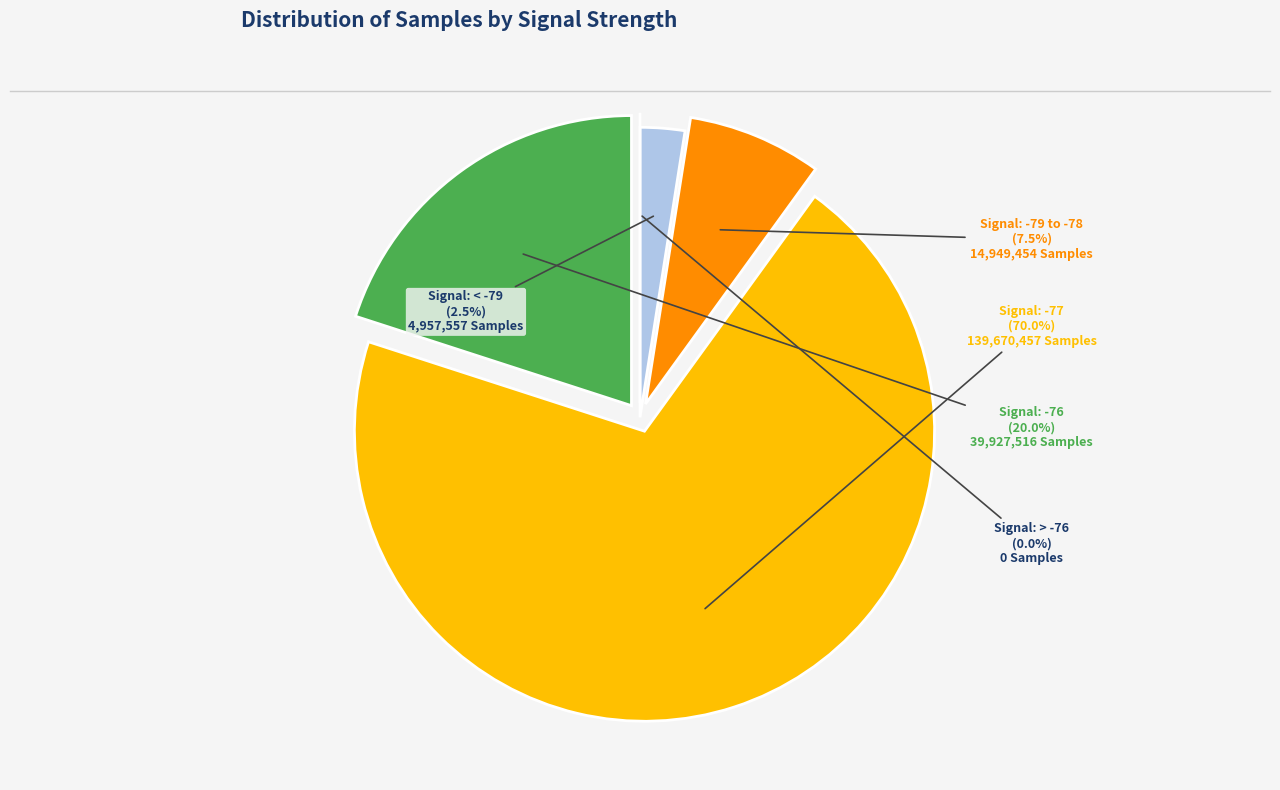

The 4 slice represents 10% of the pie. True or false?

False